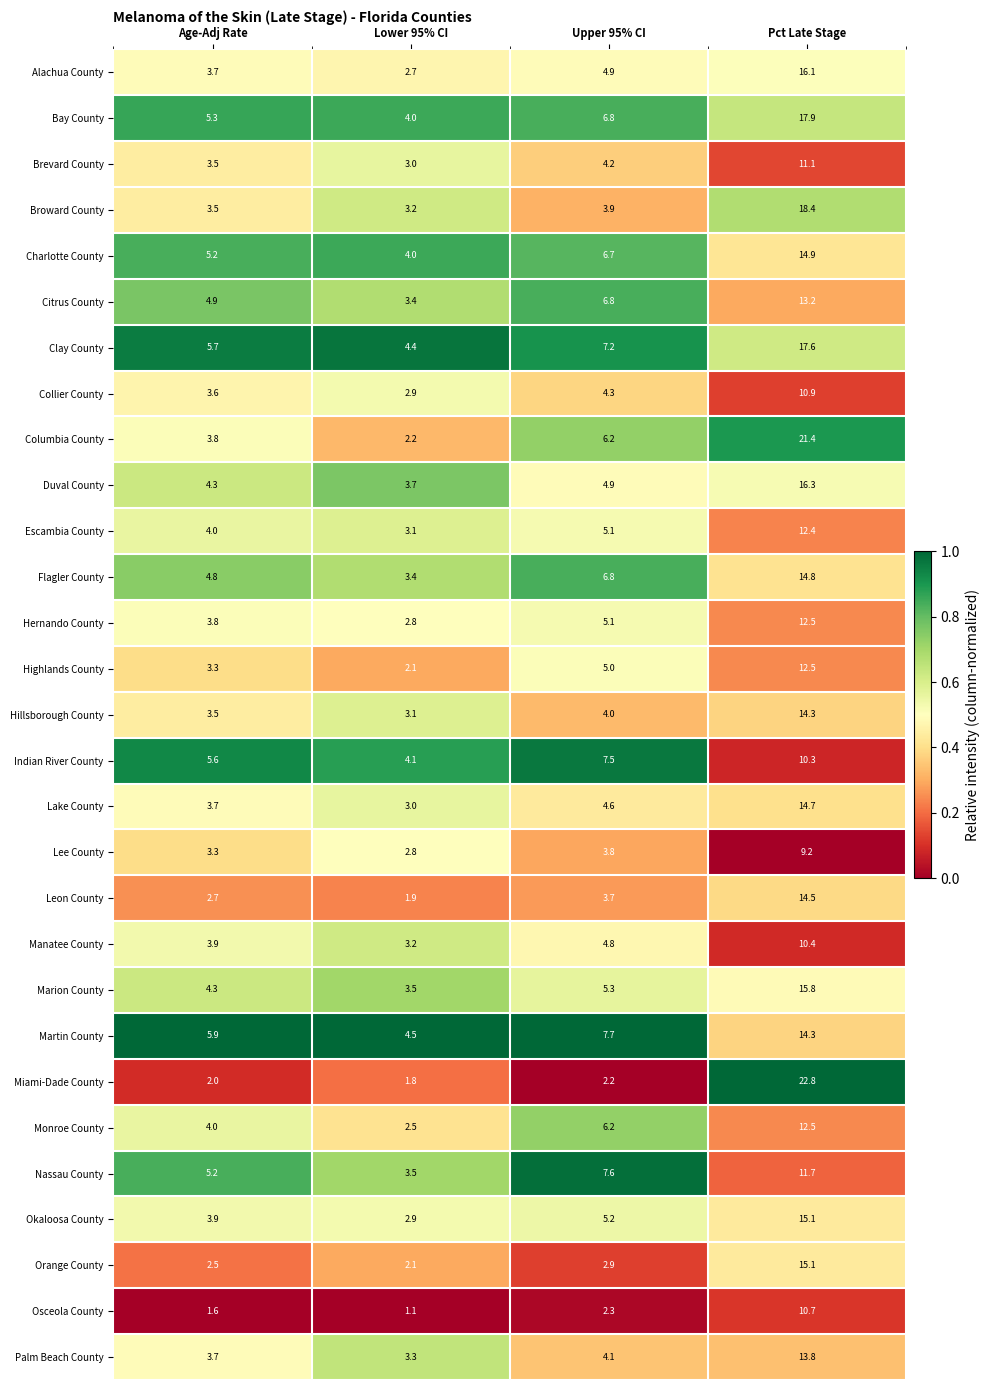

Which series has the largest total across all categories?

Clay County